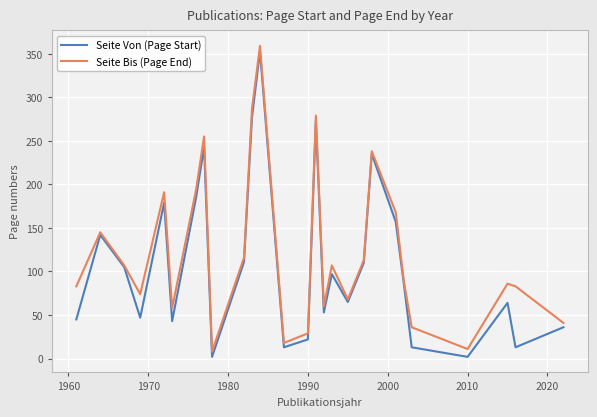

What is the minimum value for Seite Bis (Page End)?

8